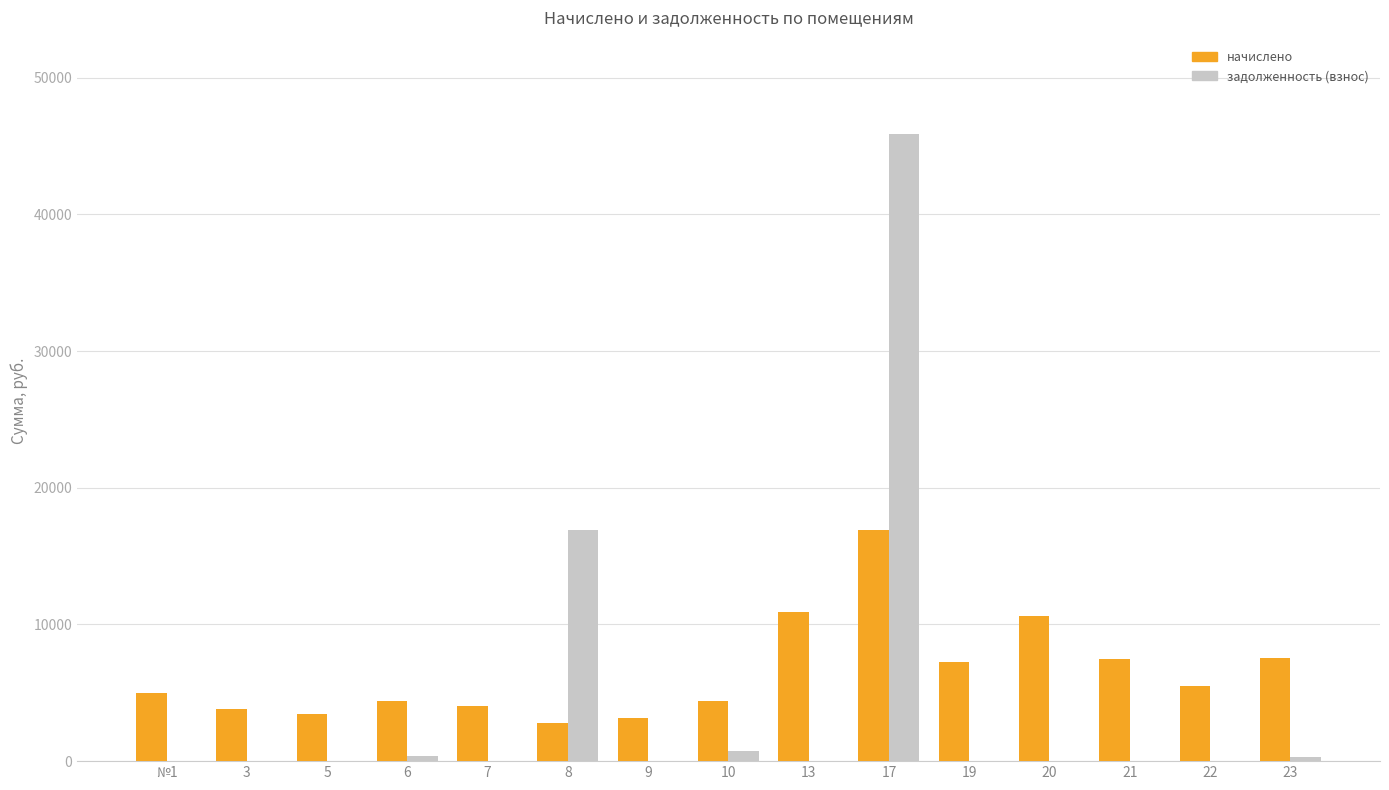

At which category is the sum across all series the highest?

17